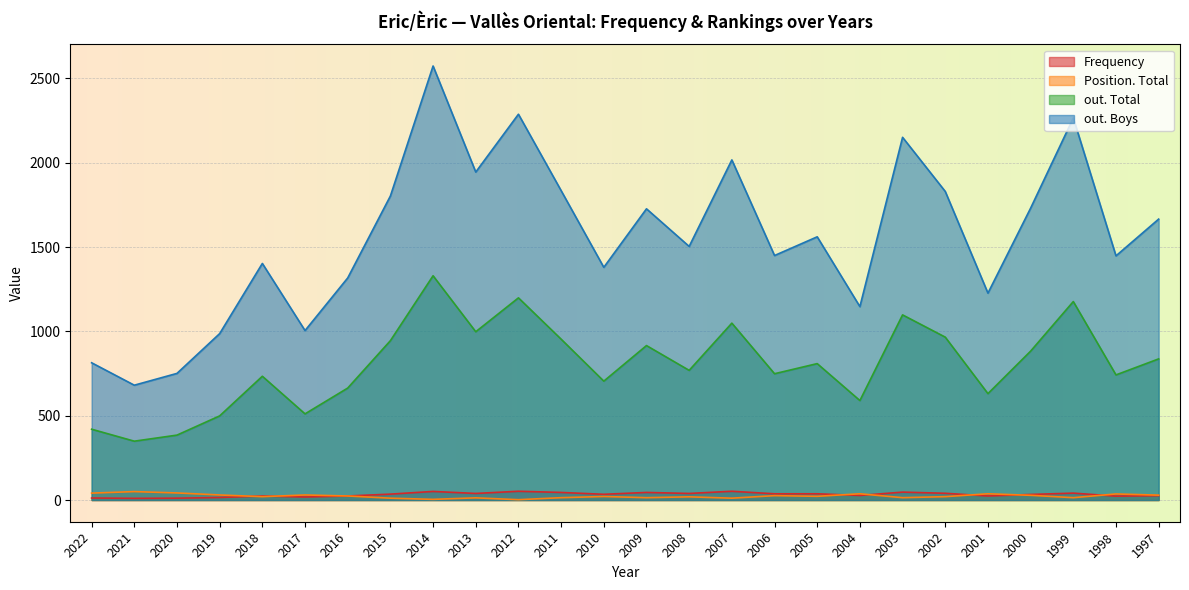

What is the smallest value displayed?

2